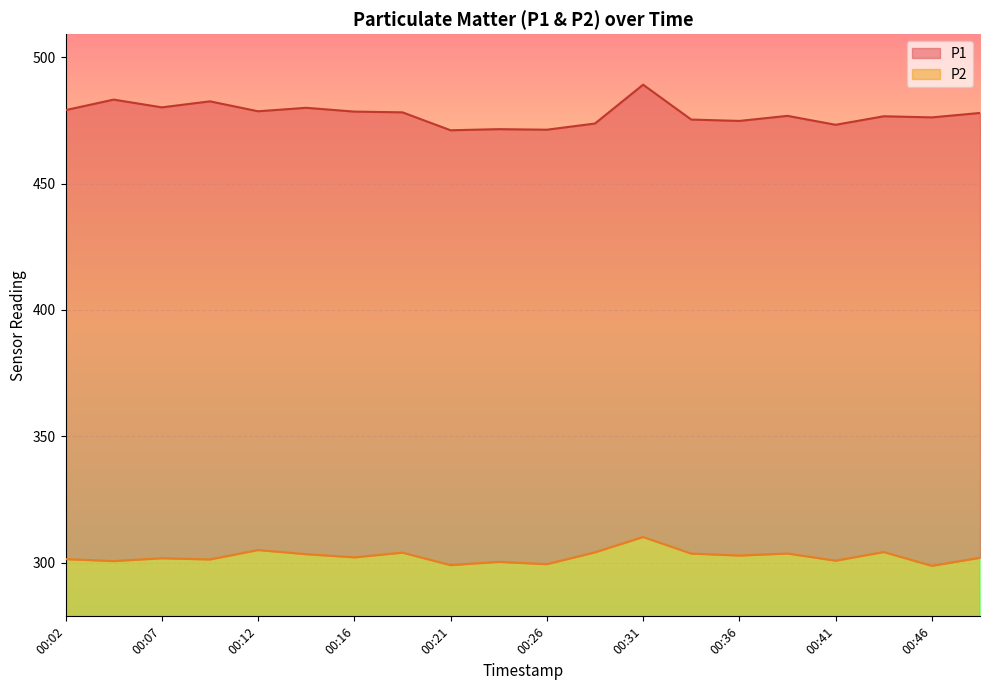

Where does the P1 series first go above 477?

00:02